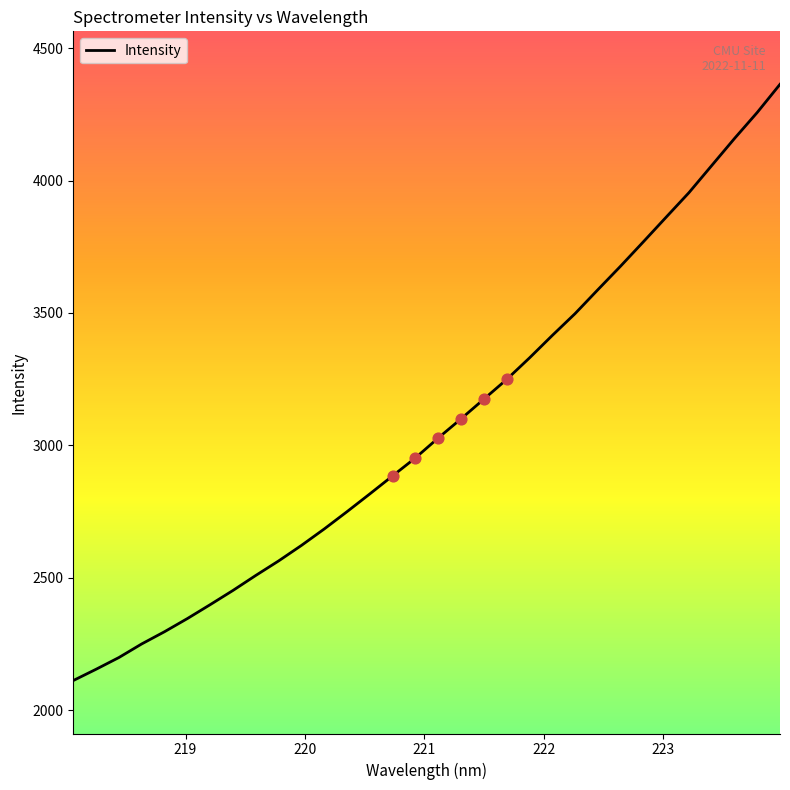

What is the difference between the maximum and minimum values?

2251.2